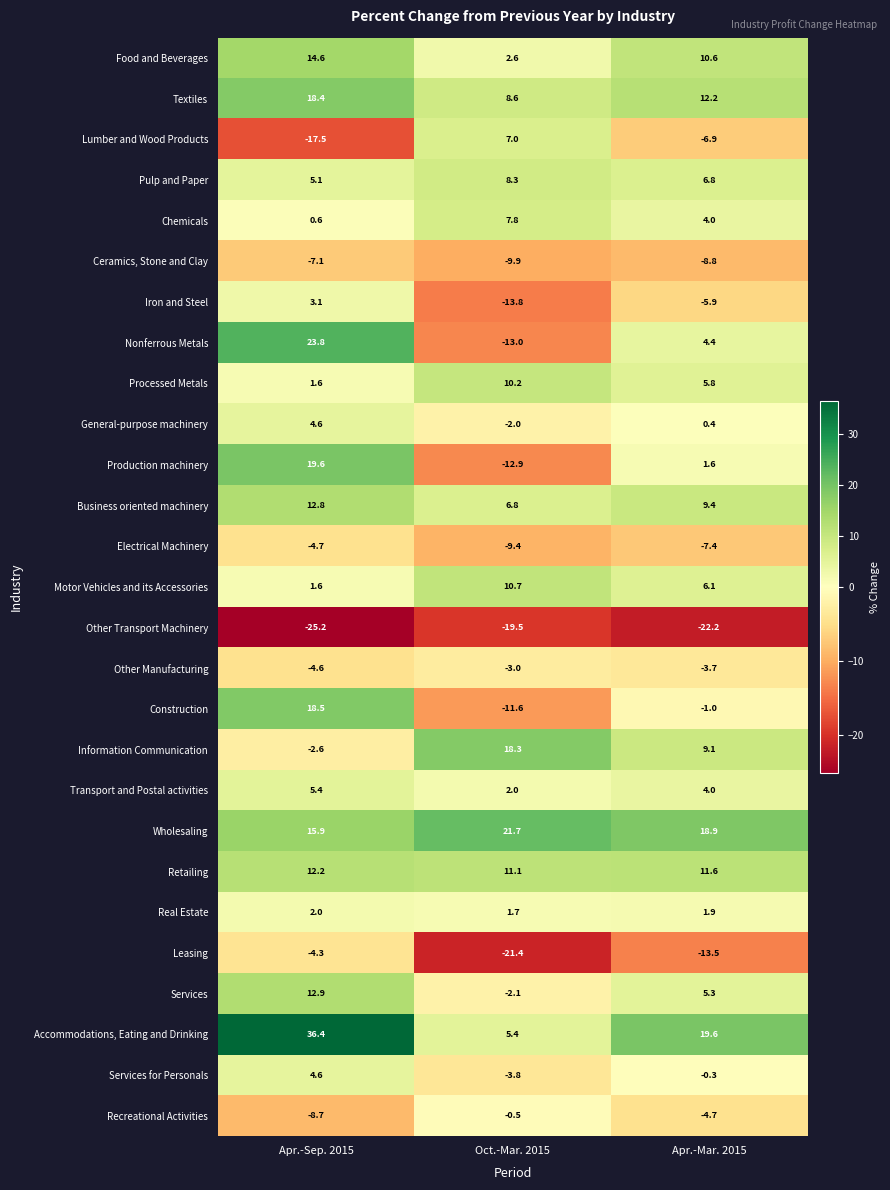

At which category does the chart reach its peak across all series?

Apr.-Sep. 2015